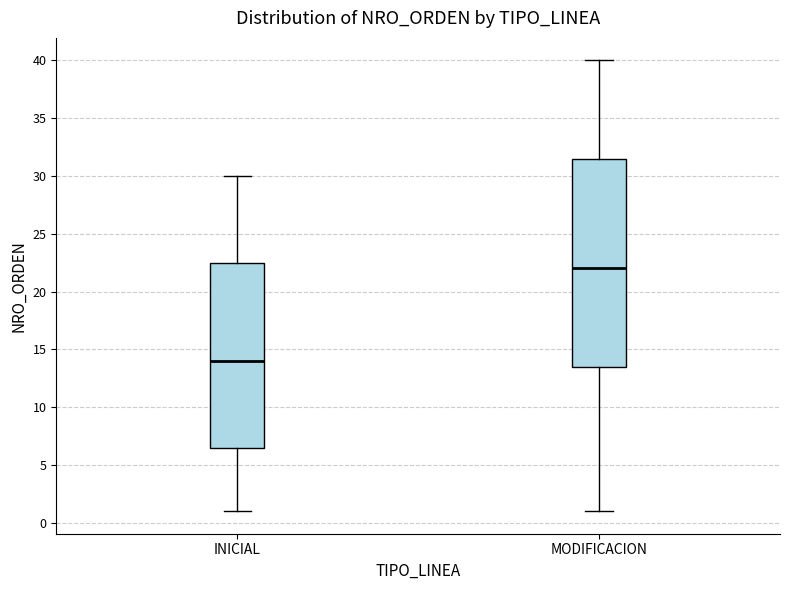

Which box is the tallest, from its lower edge to its upper edge?

MODIFICACION